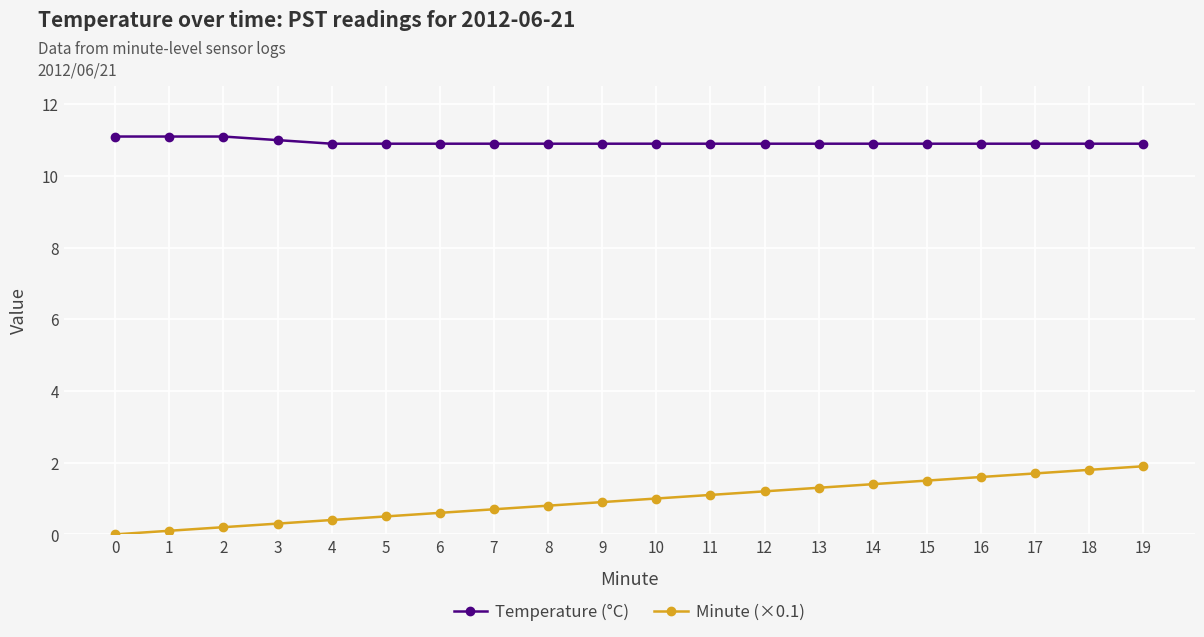

What is the value of the Temperature (°C) point at the 14th from the left?

10.9